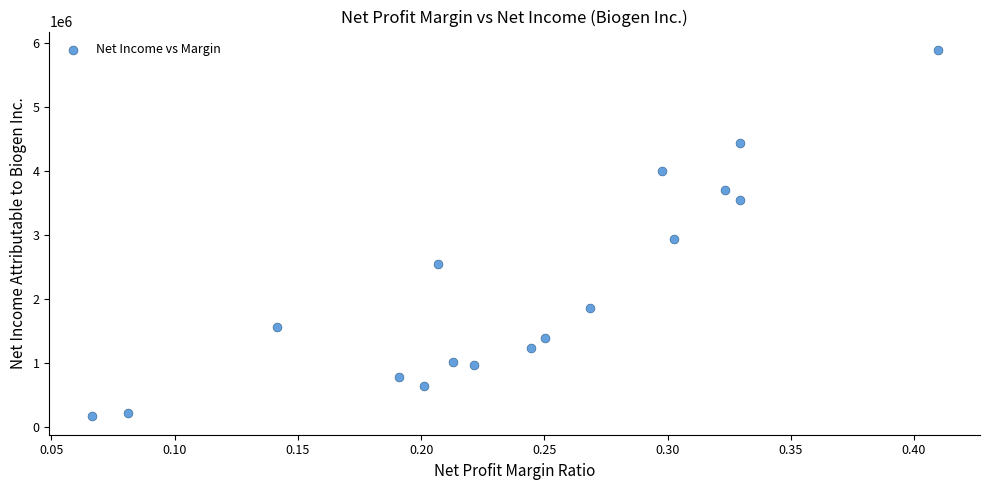

What Y value in the scatter plot is closest to 3024605?

2934784